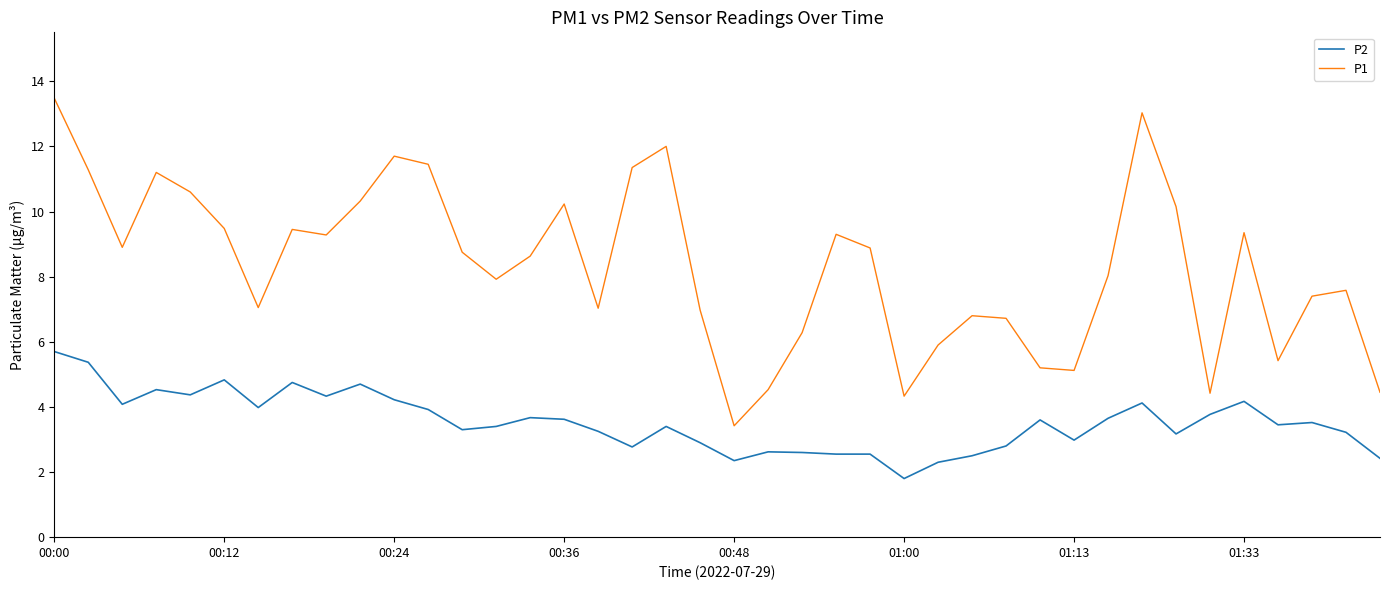

What is the minimum value for P2?

1.8